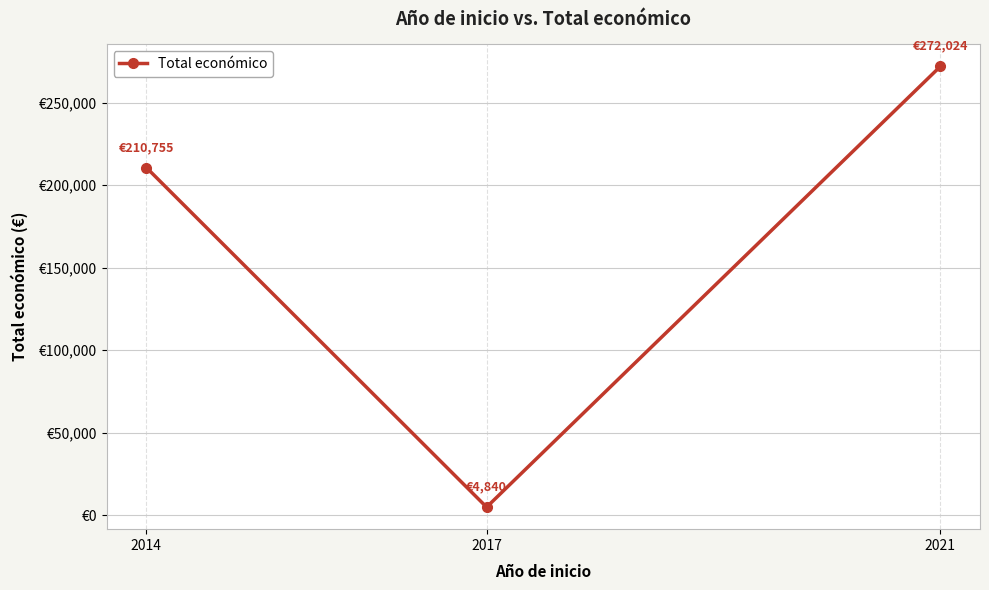

What is the minimum value shown in the chart?

4840